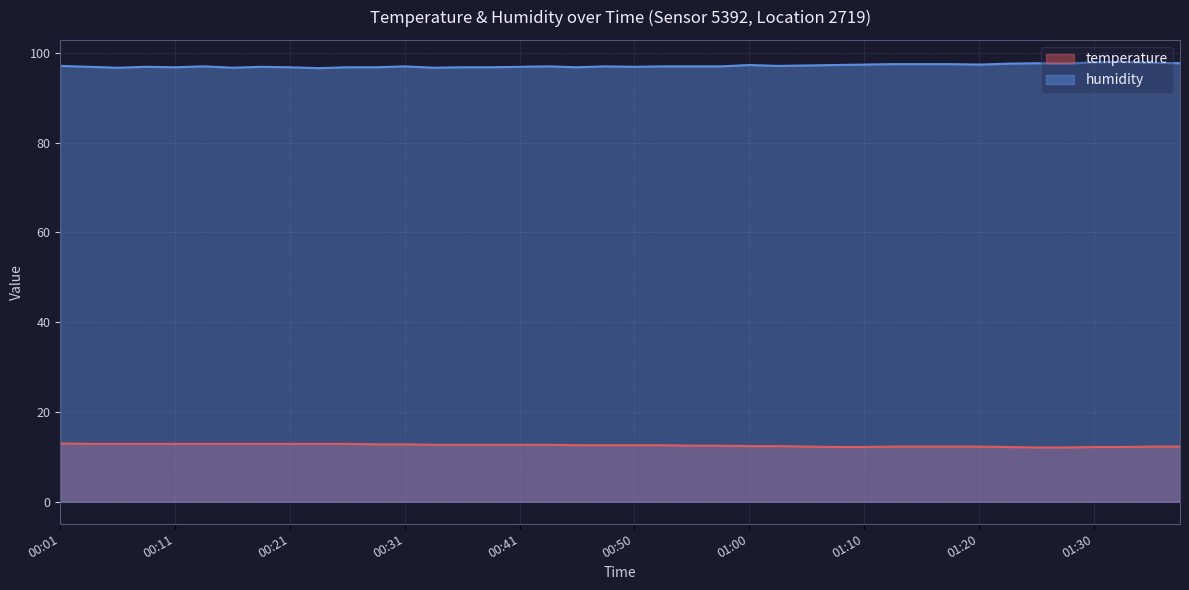

List the series in order of their peak value, lowest first.

temperature, humidity